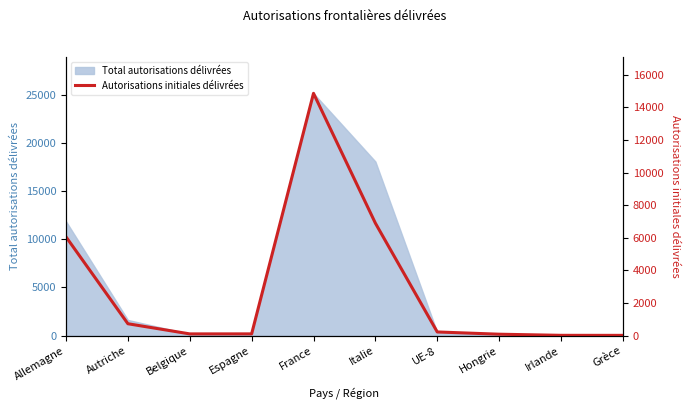

Which label corresponds to the smallest value in the chart?

Grèce